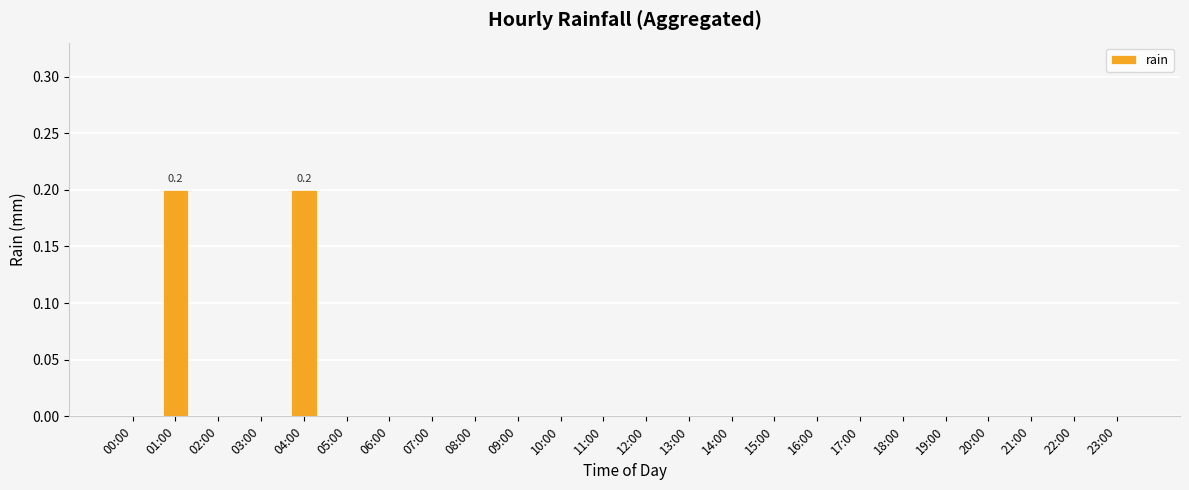

The chart shows a value of 0.0 at 15:00. True or false?

True